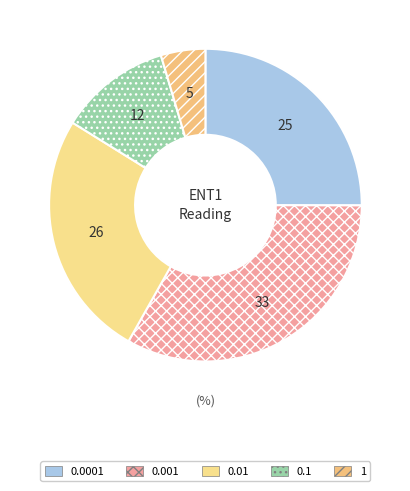

Rank the categories by value from highest to lowest.

0.001, 0.01, 0.0001, 0.1, 1